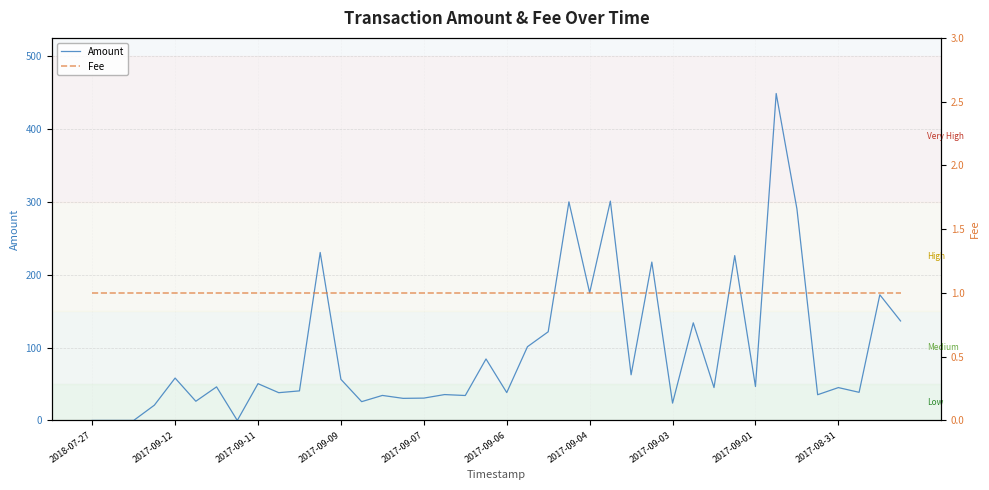

At how many categories does at least one series exceed 58?

16